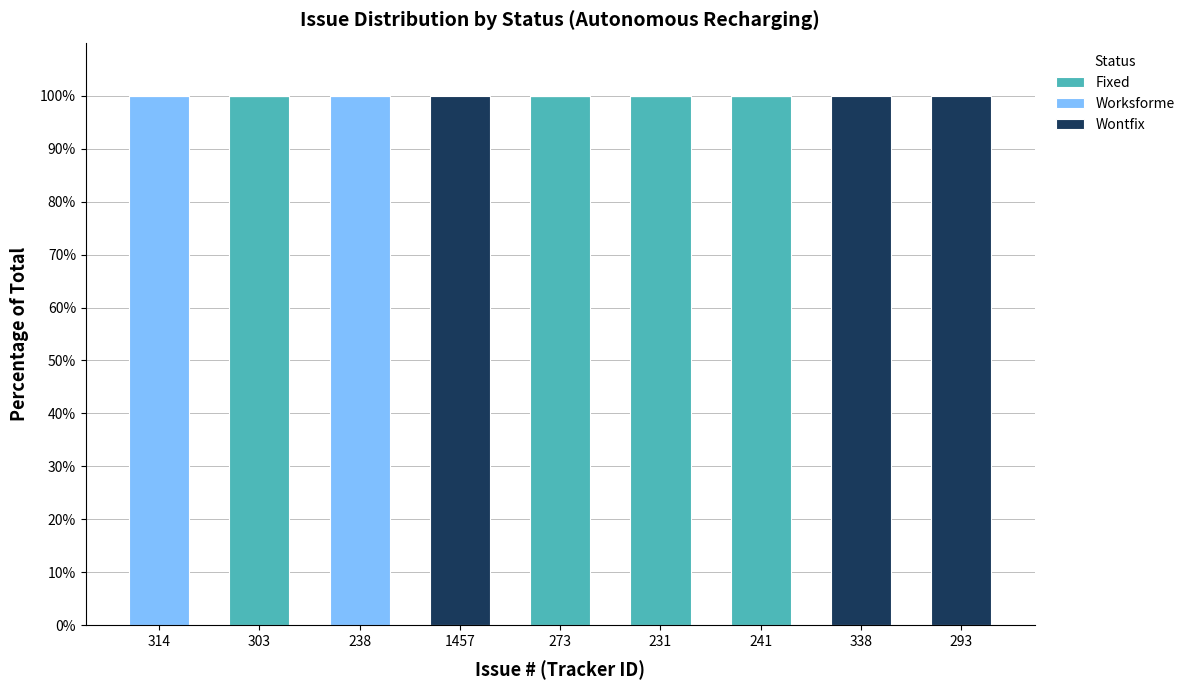

What is the total value across all series at 338?

100